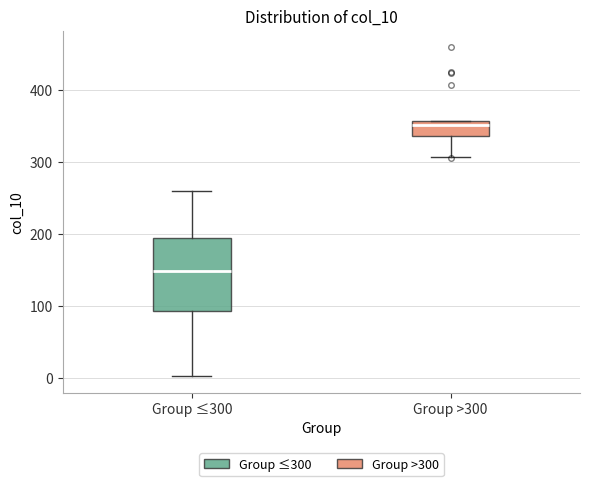

Reading left to right, read every box against the y-axis: the position of its median line, the range the box covers, and the ends of its whiskers. The values are not printed on the chart, so give them approximately, as read against the axis.

Group ≤300: median 150, box 90 to 200, whiskers 0 to 260
Group >300: median 350, box 340 to 360, whiskers 310 to 360